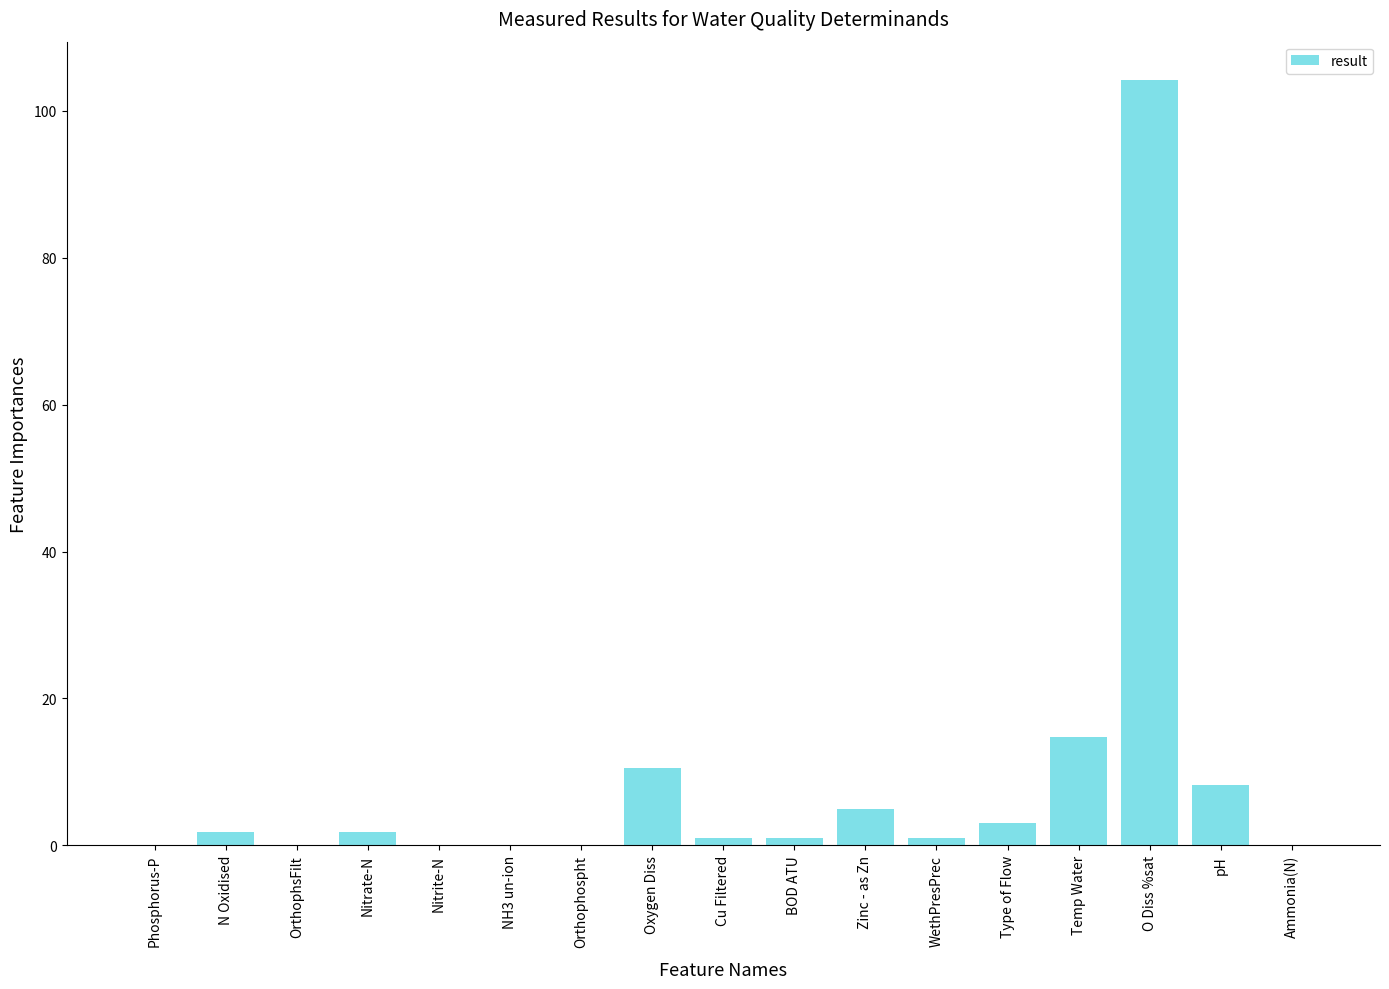

The chart shows a value of 0.0 at Phosphorus-P. True or false?

True